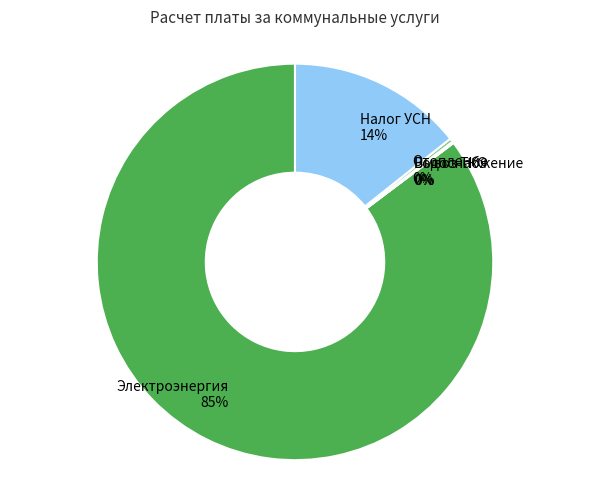

What is the largest slice in the pie chart?

Электроэнергия